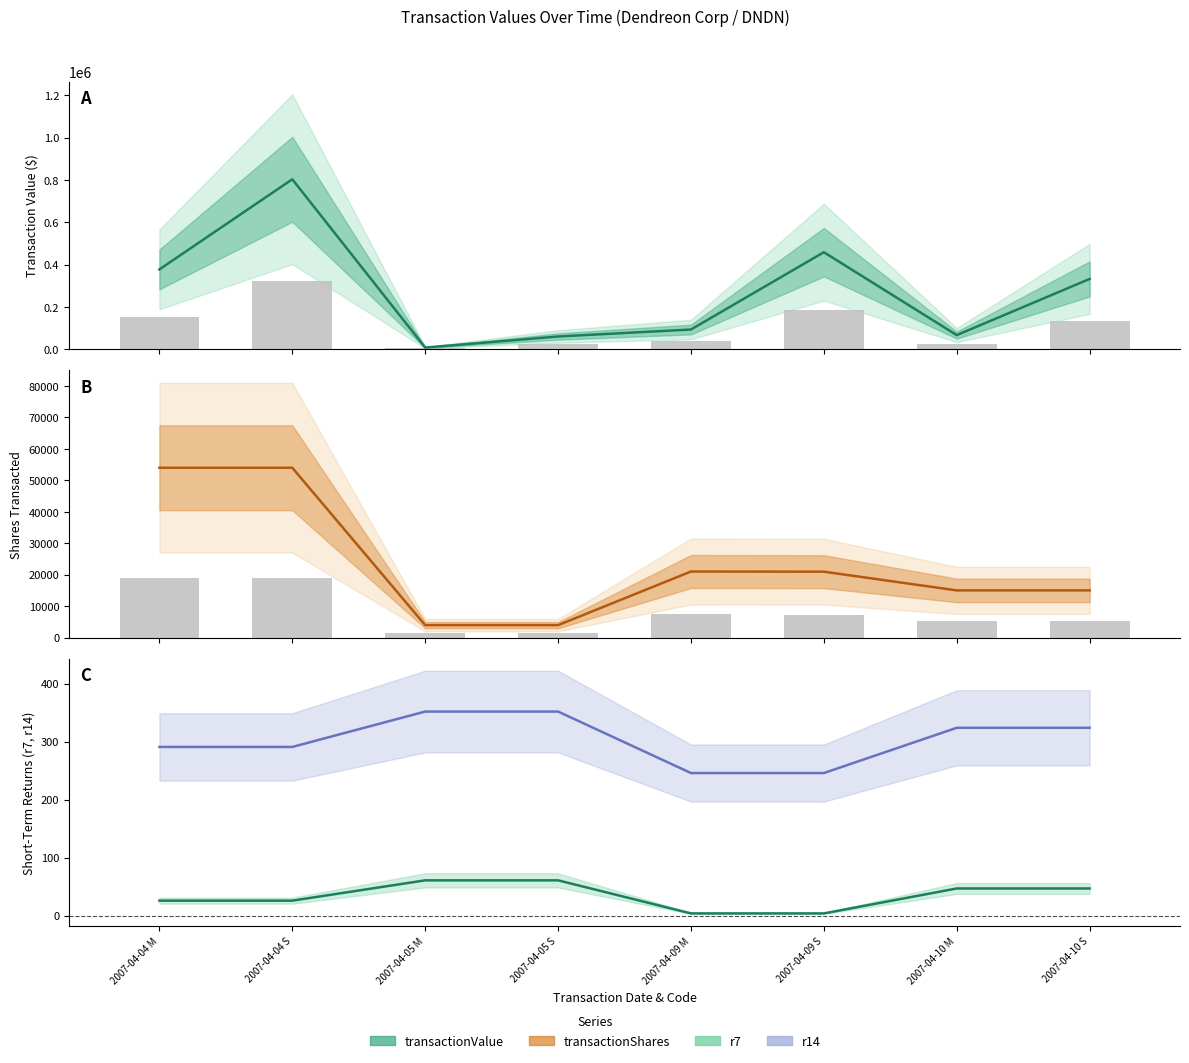

Where does the transactionValue series first go above 331786?

2007-04-04 M